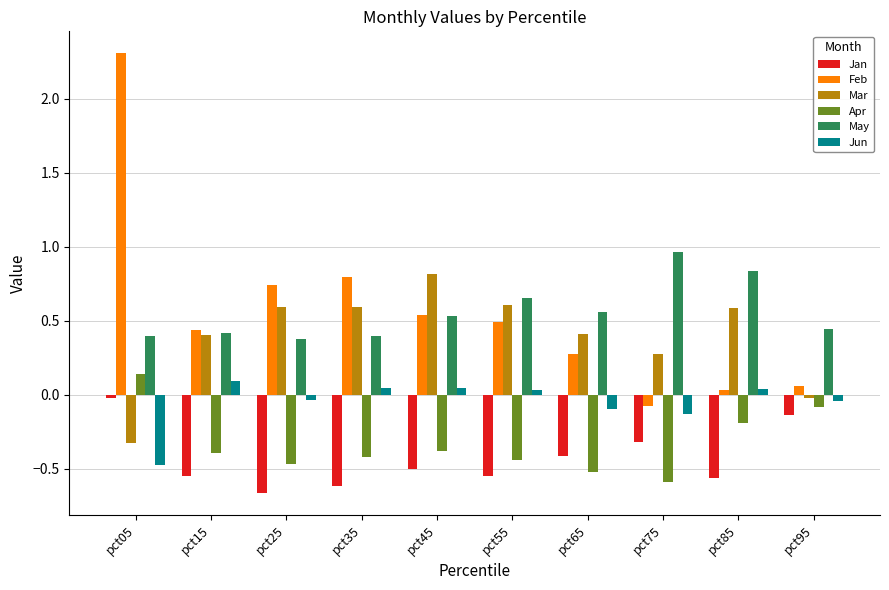

Which category has the highest value in the May series?

pct75